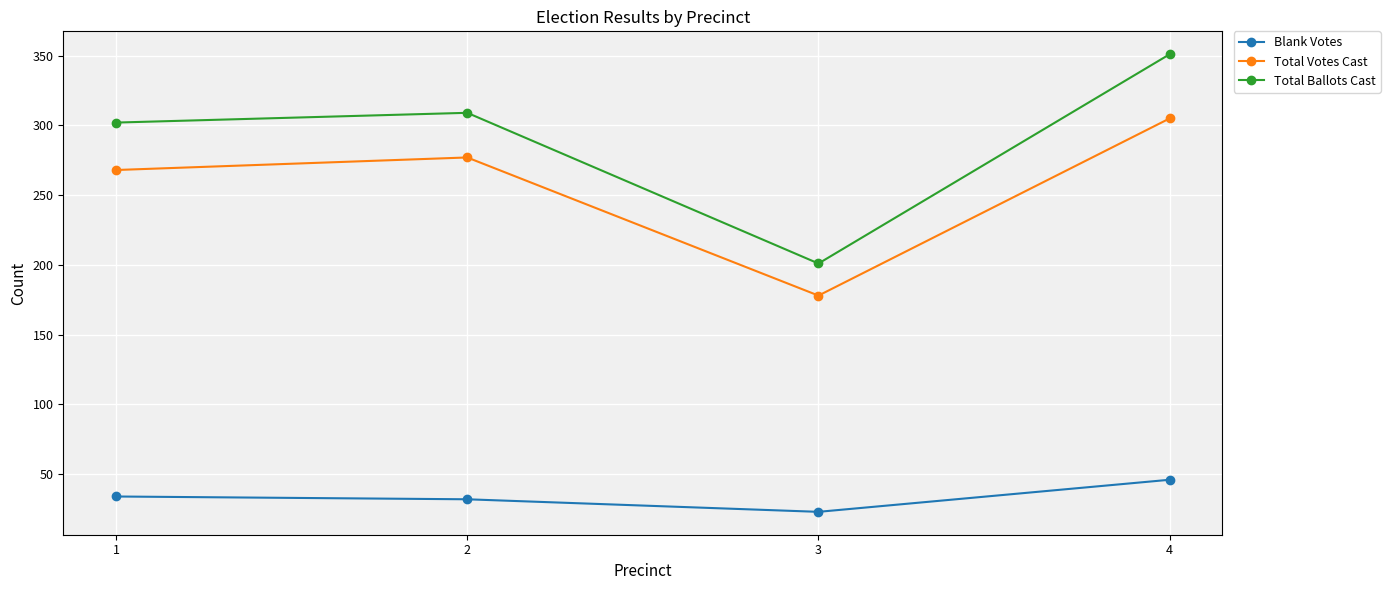

True or false: Total Votes Cast and Blank Votes intersect in this chart.

False